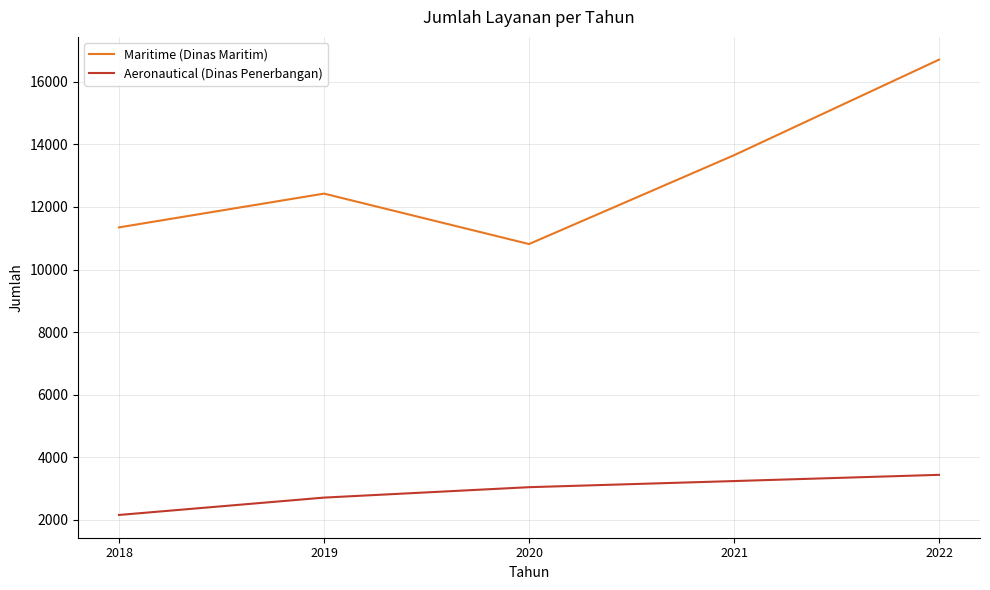

Does the chart have visible grid lines?

Yes